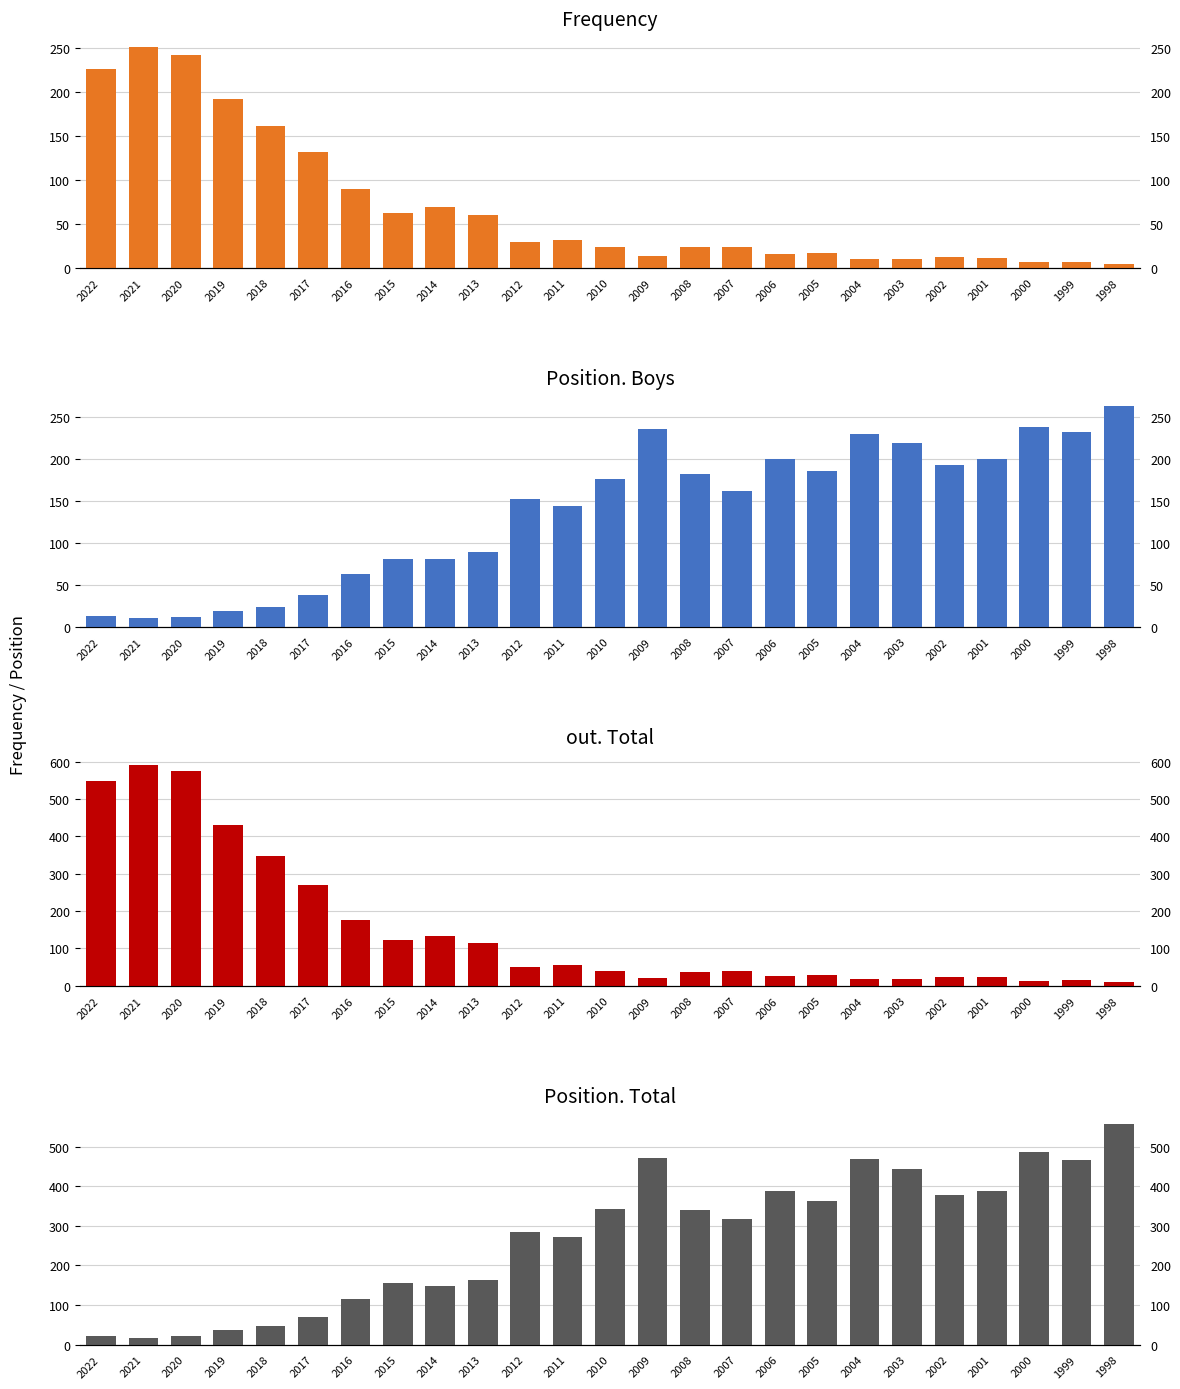

Which has a higher value, 2009 or 2013?

2013